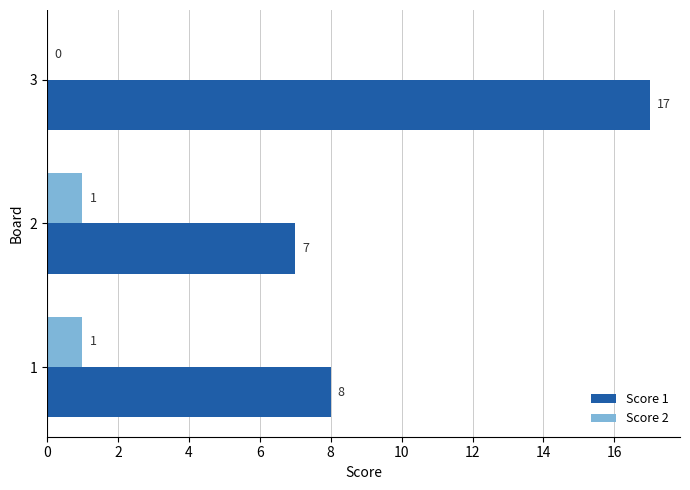

Is the value of Score 1 at 1 greater than the value of Score 2 at 2?

Yes